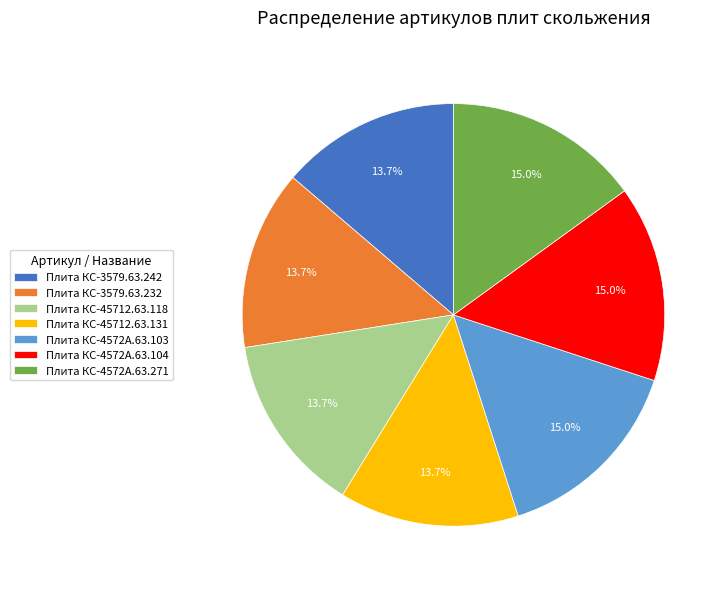

To the nearest percent, what is the difference between the Плита КС-45712.63.118 and Плита КС-4572А.63.103 slice percentages?

1%